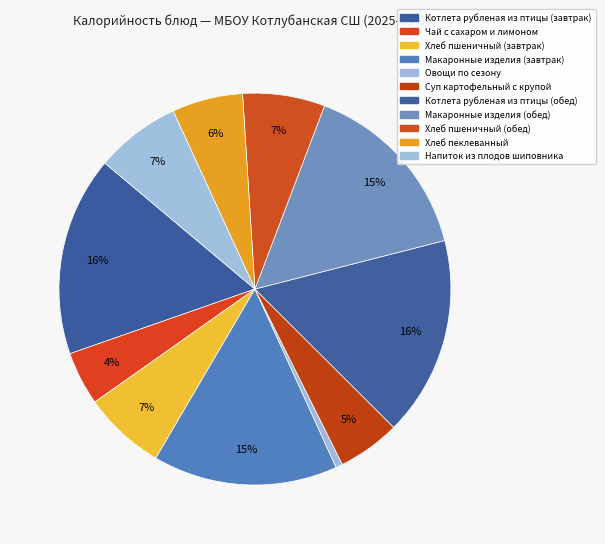

Count the number of slices in the pie.

11